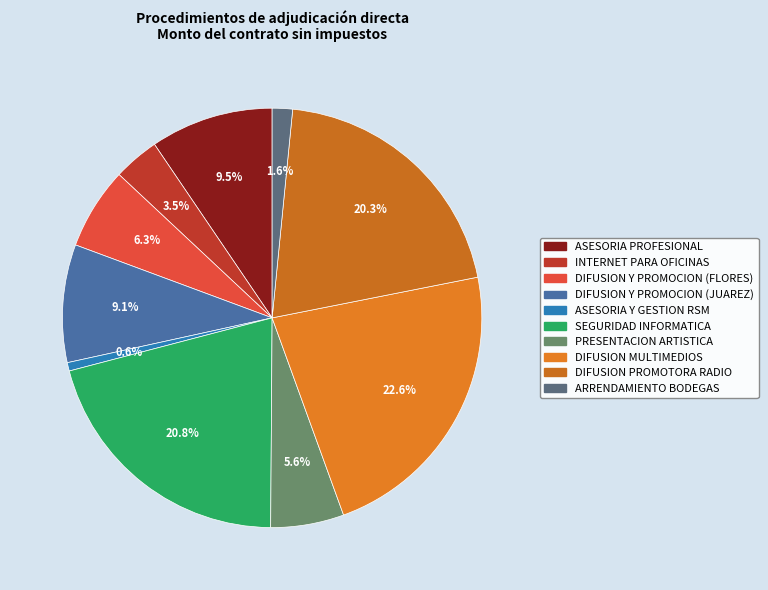

To the nearest percent, what portion does ARRENDAMIENTO BODEGAS represent?

2%